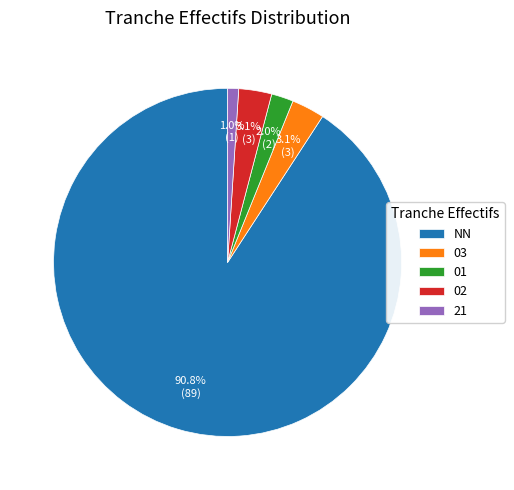

Which slice is the smallest?

21